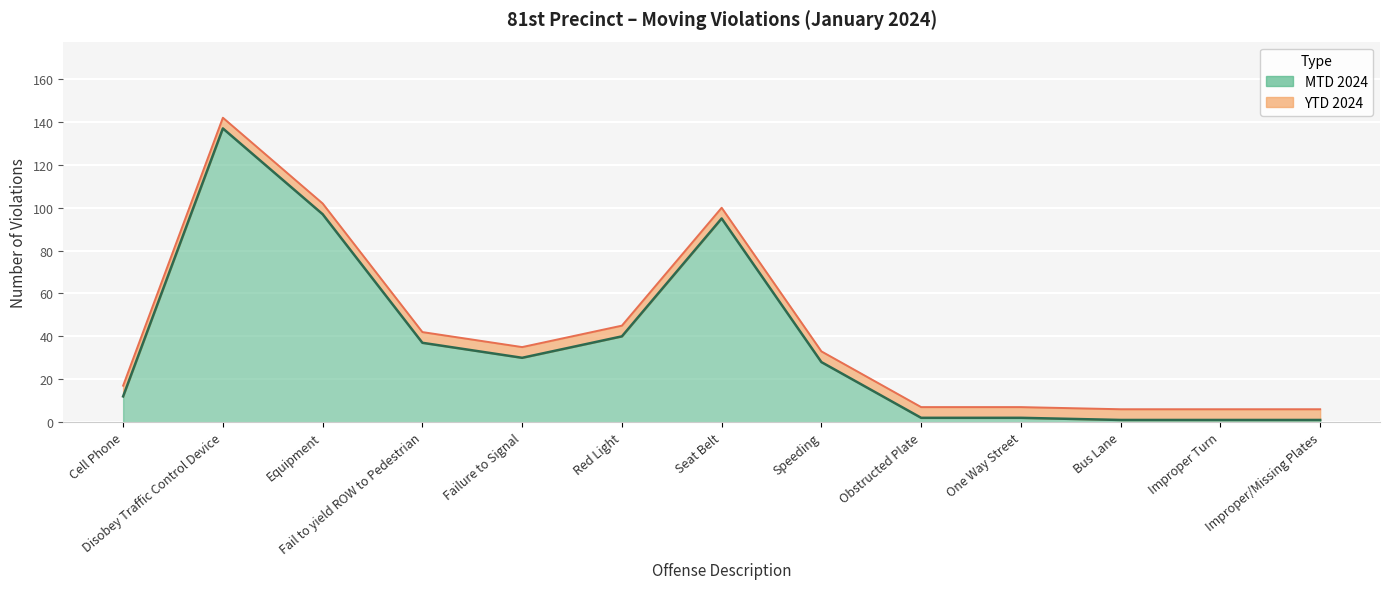

How many lines are shown in the chart?

2